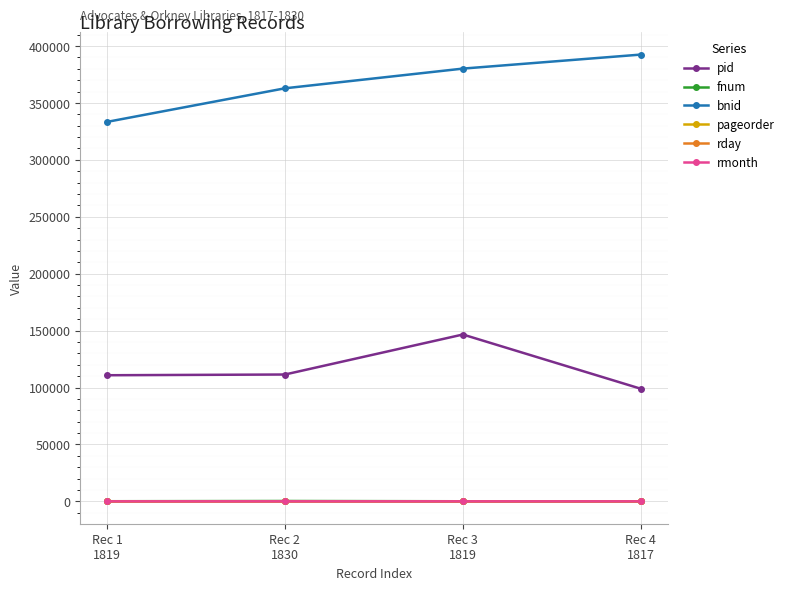

Where do rday and pageorder first cross each other?

Rec 2
1830 and Rec 3
1819